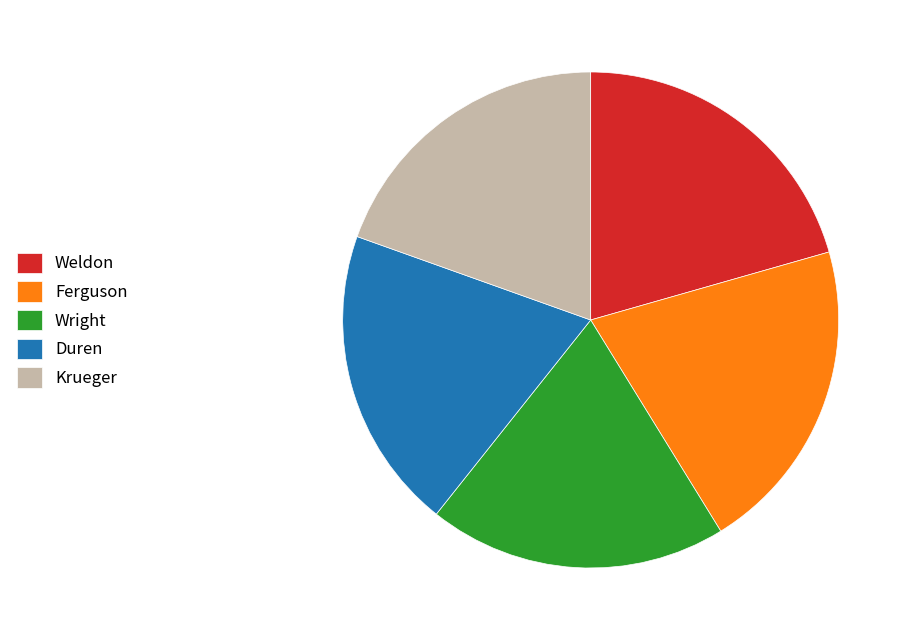

How many segments does this pie chart have?

5